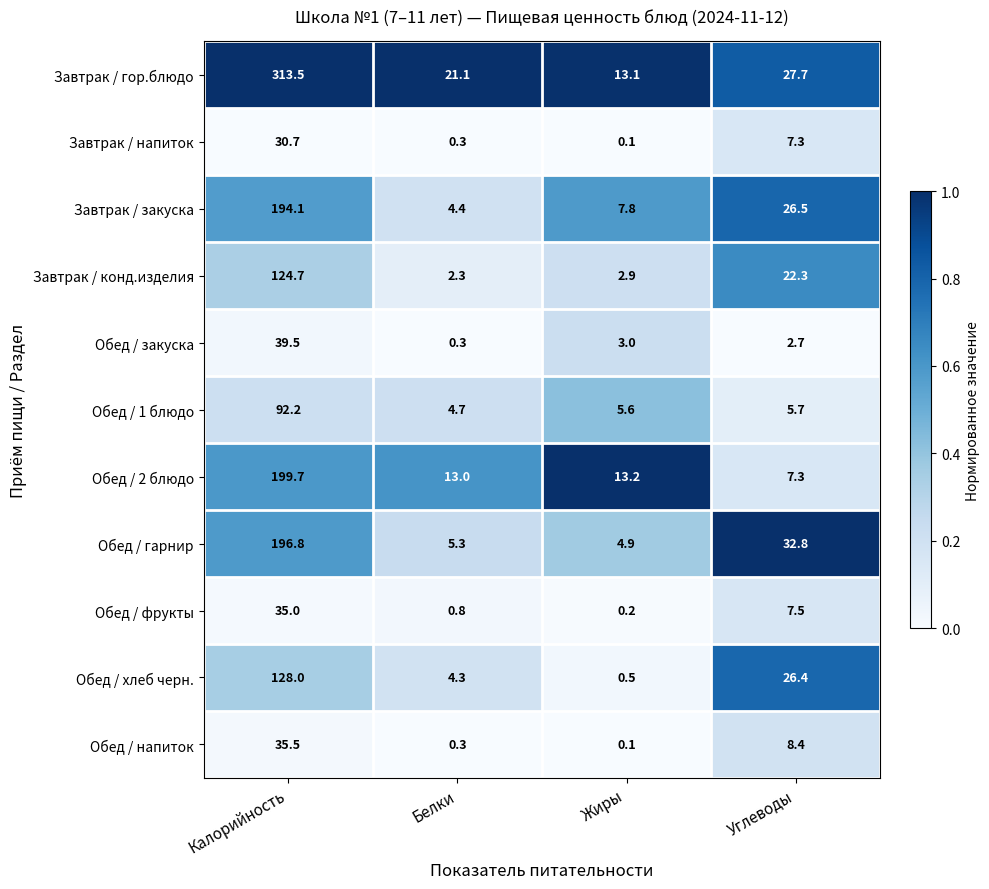

The Завтрак / гор.блюдо series shows 23.4 at Жиры. True or false?

False